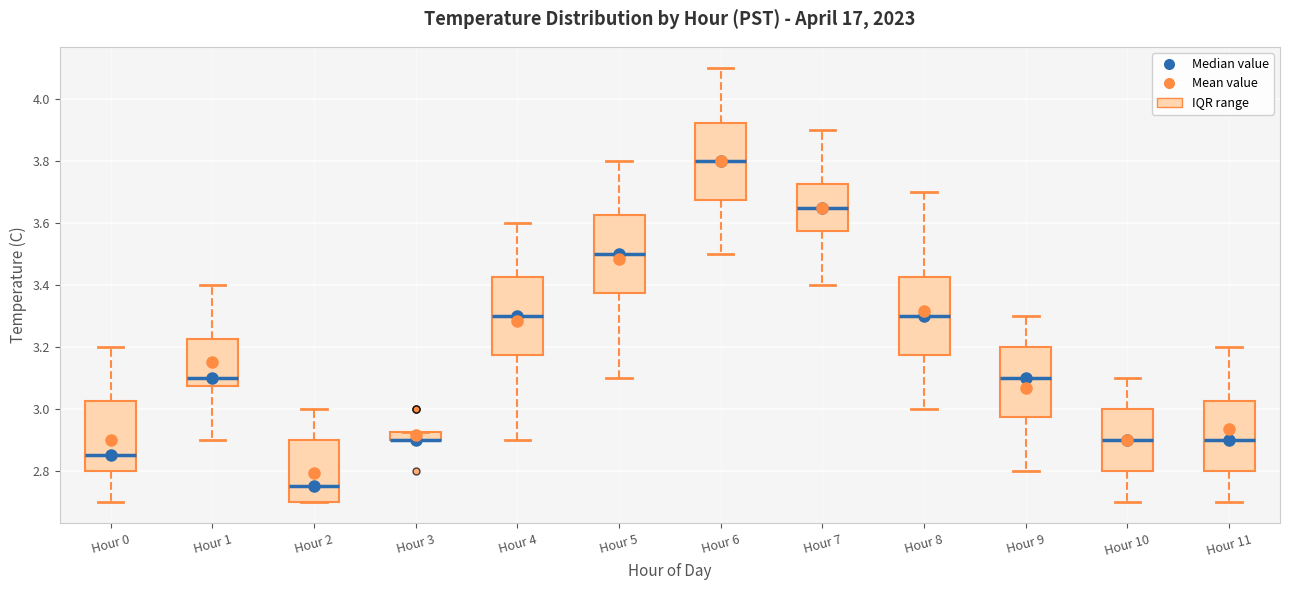

Where is the lower edge of the box for Hour 1 on the y-axis? The values are not printed on the chart, so give them approximately, as read against the axis.

3.08